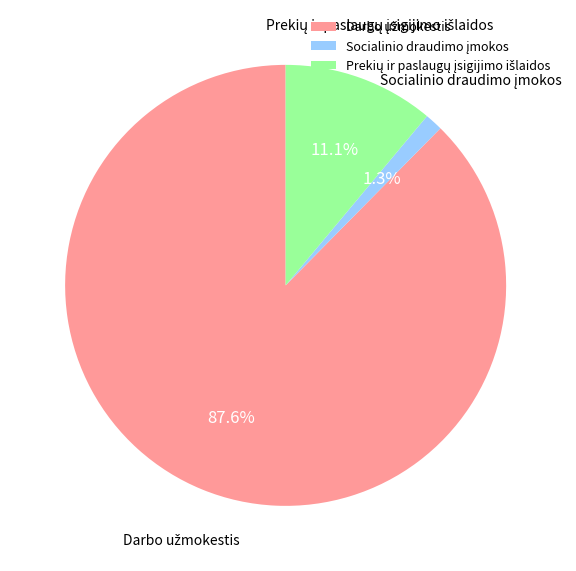

Does any single category account for the majority?

Yes